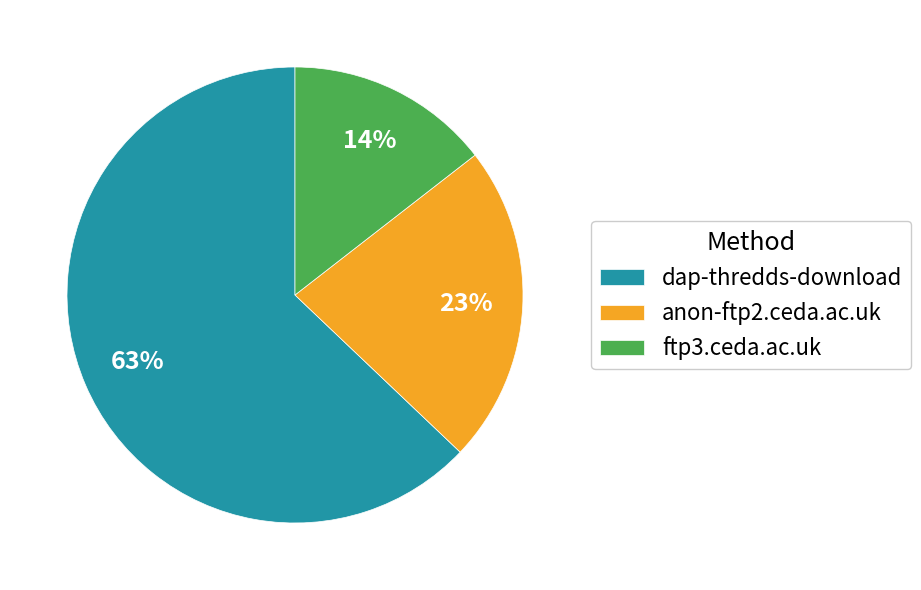

Between dap-thredds-download and ftp3.ceda.ac.uk, which is larger?

dap-thredds-download